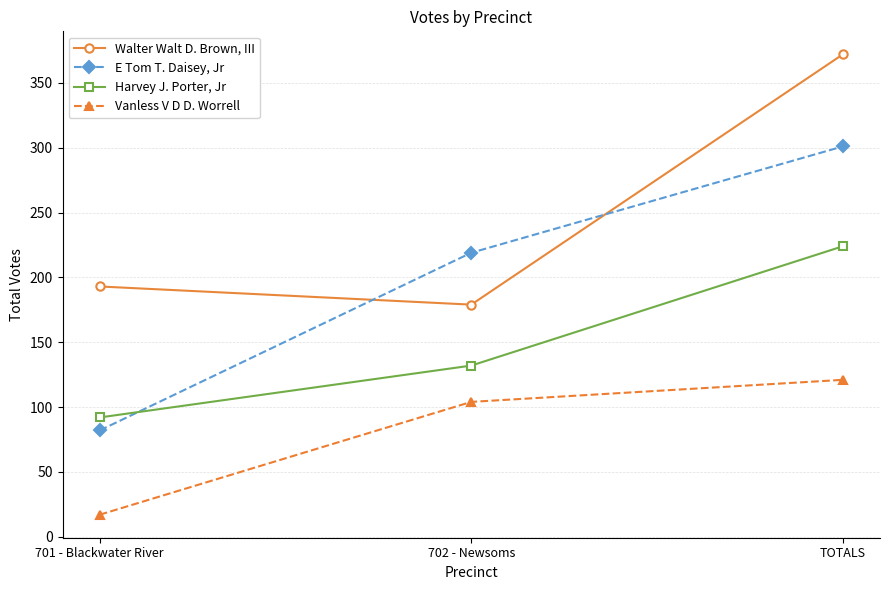

What is the total value across all series at 701 - Blackwater River?

384